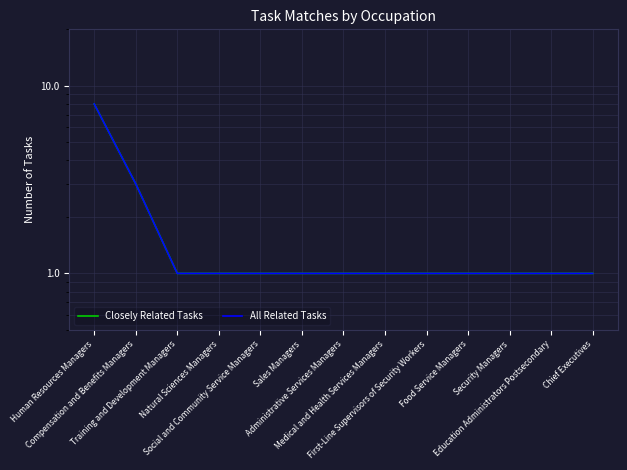

True or false: All Related Tasks and Closely Related Tasks intersect in this chart.

False